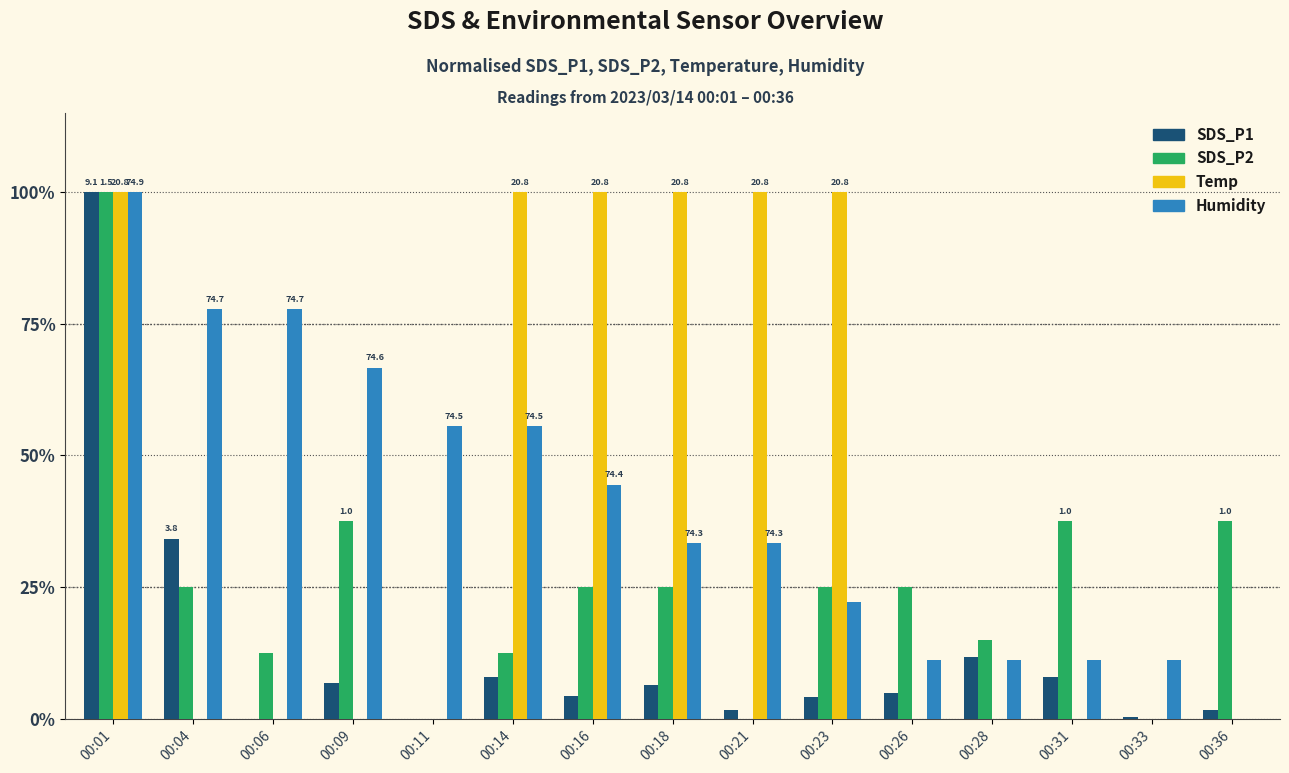

Are the bars horizontal?

No